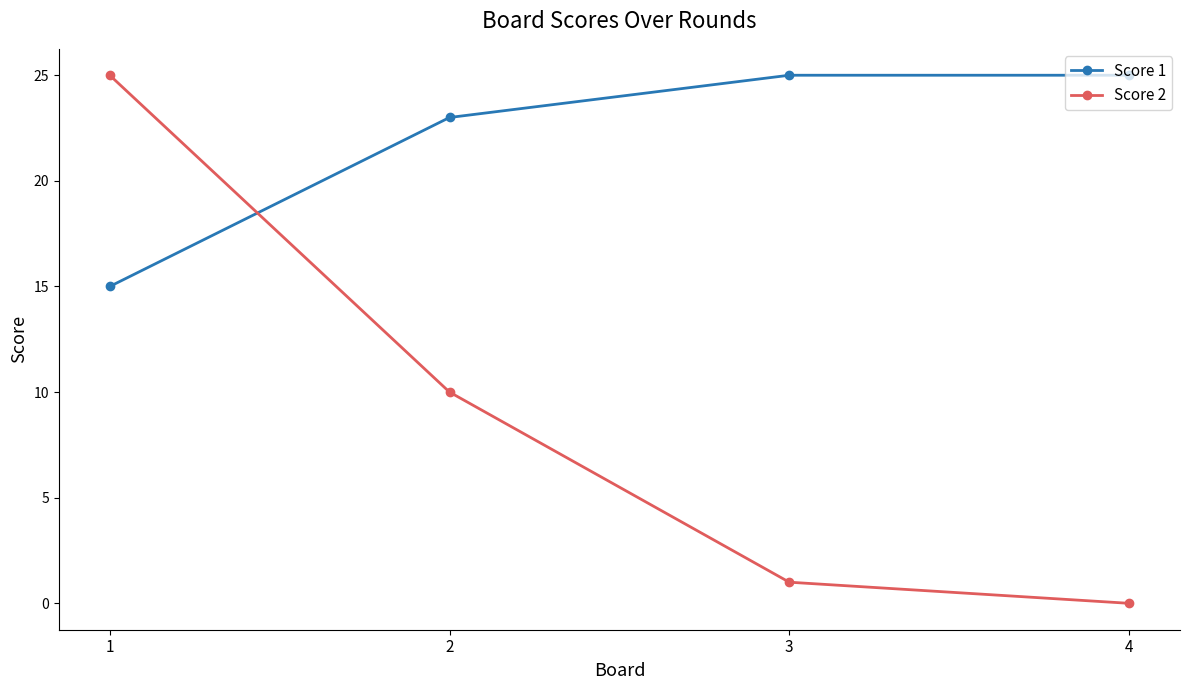

What is the difference between the highest and lowest values at 1?

10